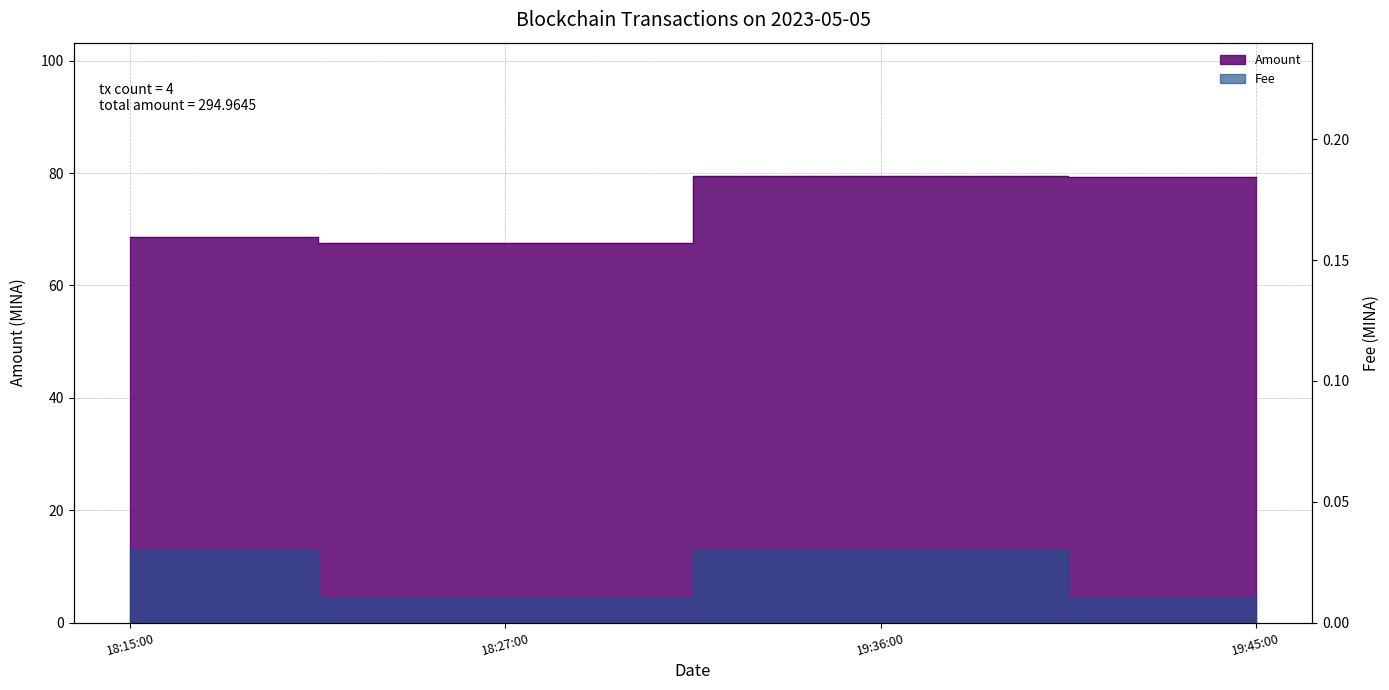

True or false: Fee and Amount cross at least once.

False